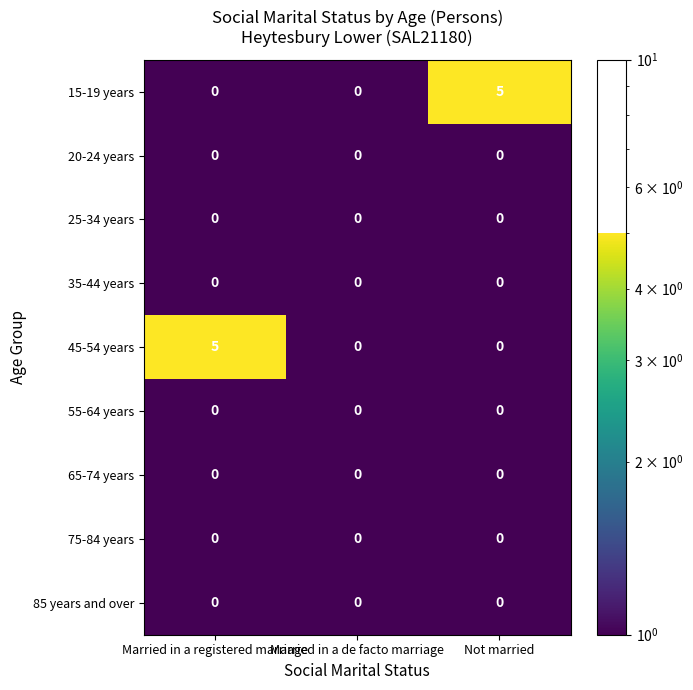

What is the difference between the 45-54 years values at Married in a registered marriage and Married in a de facto marriage?

5